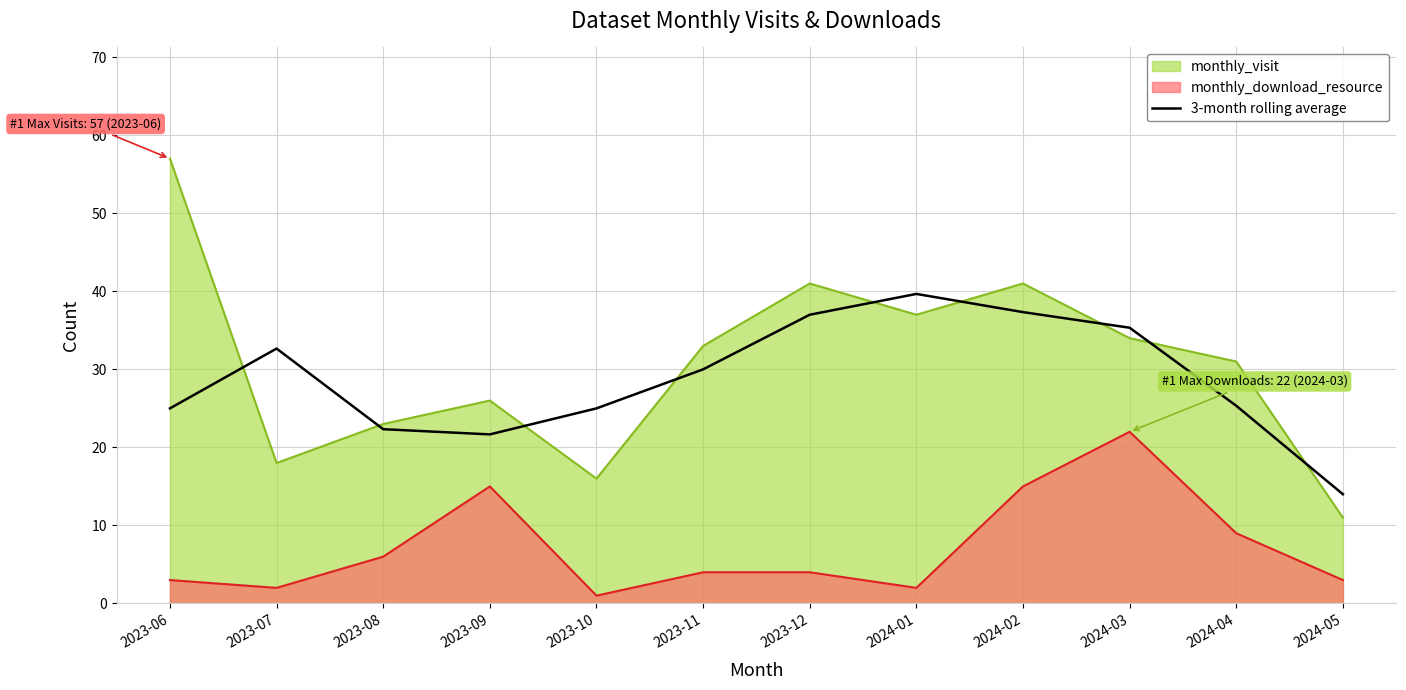

Where is the first local minimum?

2023-09